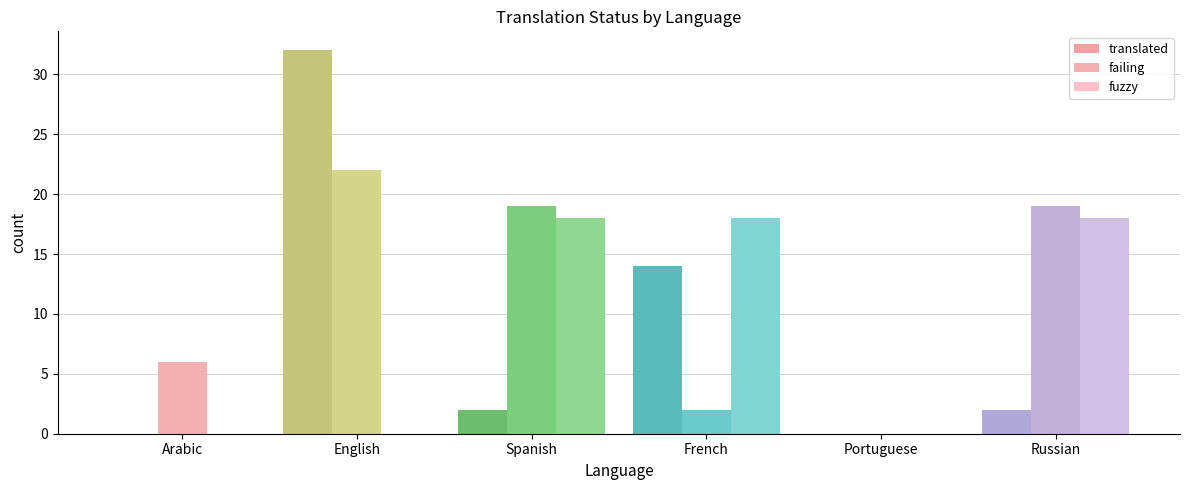

Rank the series by their maximum value, from highest to lowest.

translated, failing, fuzzy